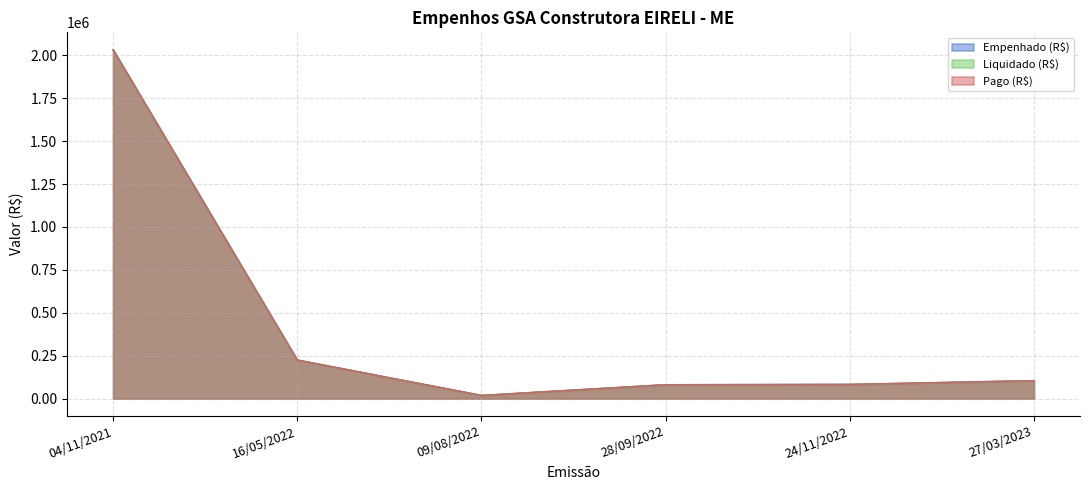

True or false: Pago (R$) and Empenhado (R$) cross at least once.

False